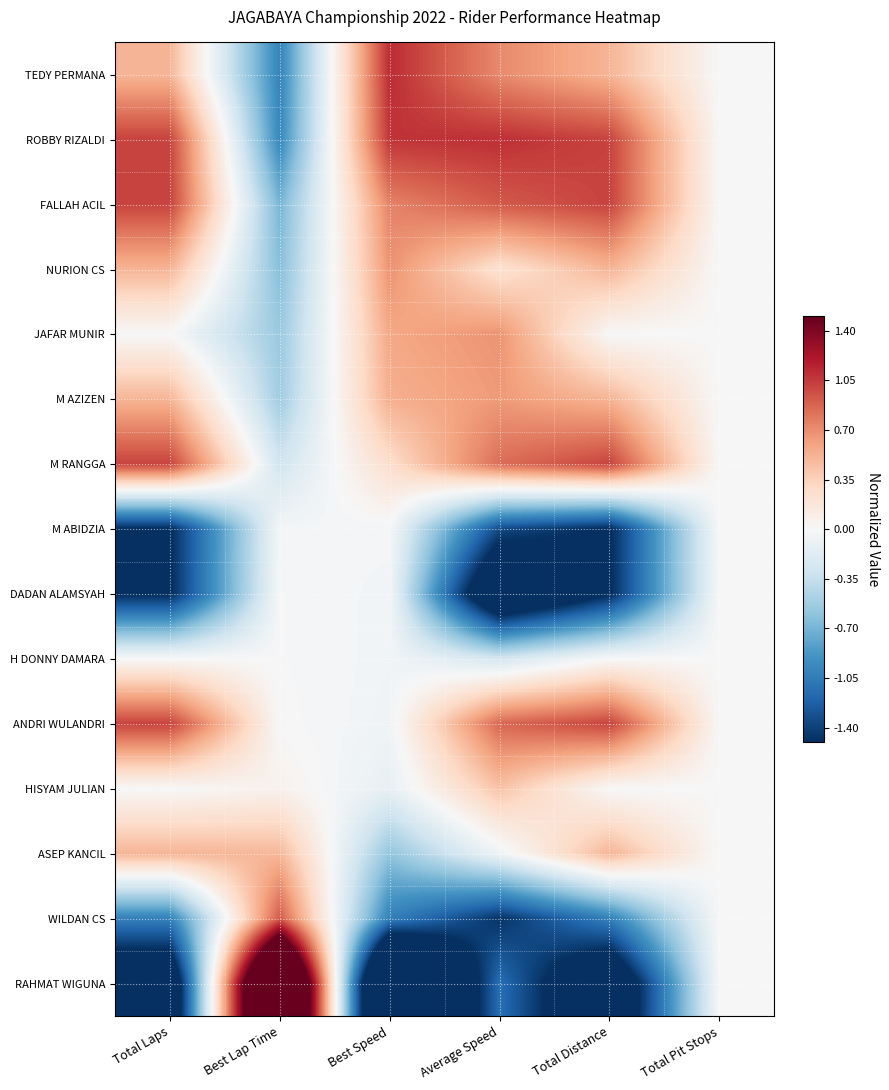

Which series has the widest spread of values?

RAHMAT WIGUNA